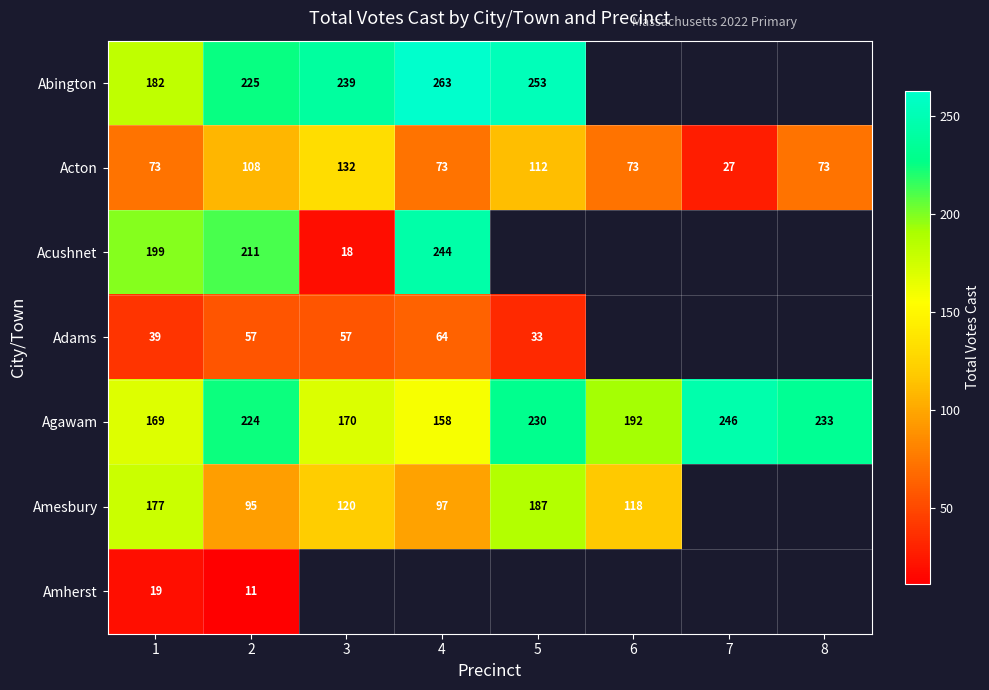

Is it true that Amherst equals 18 at 2?

False